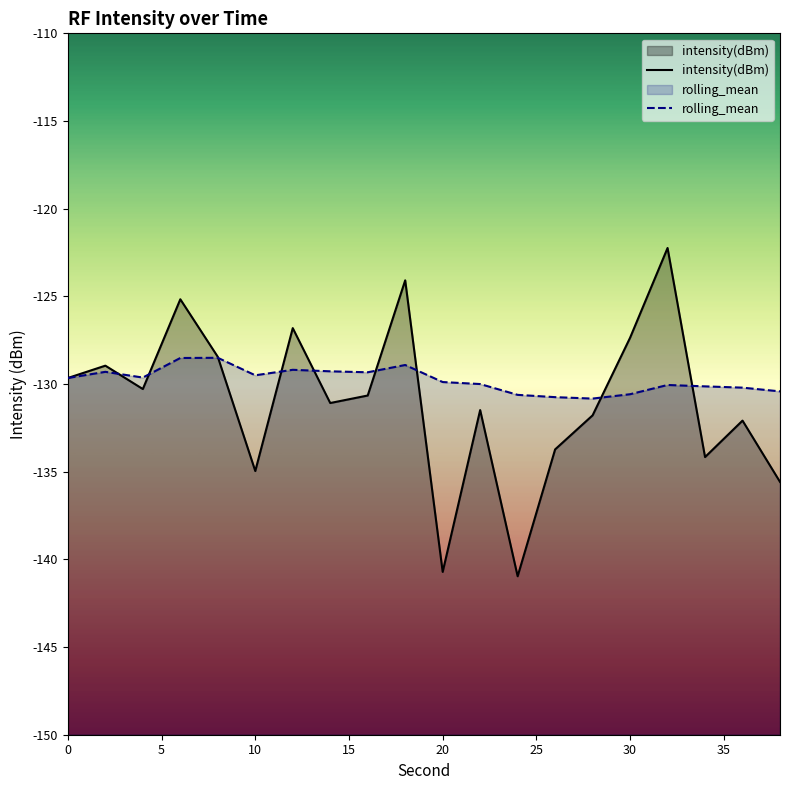

How many series are shown in this chart?

2